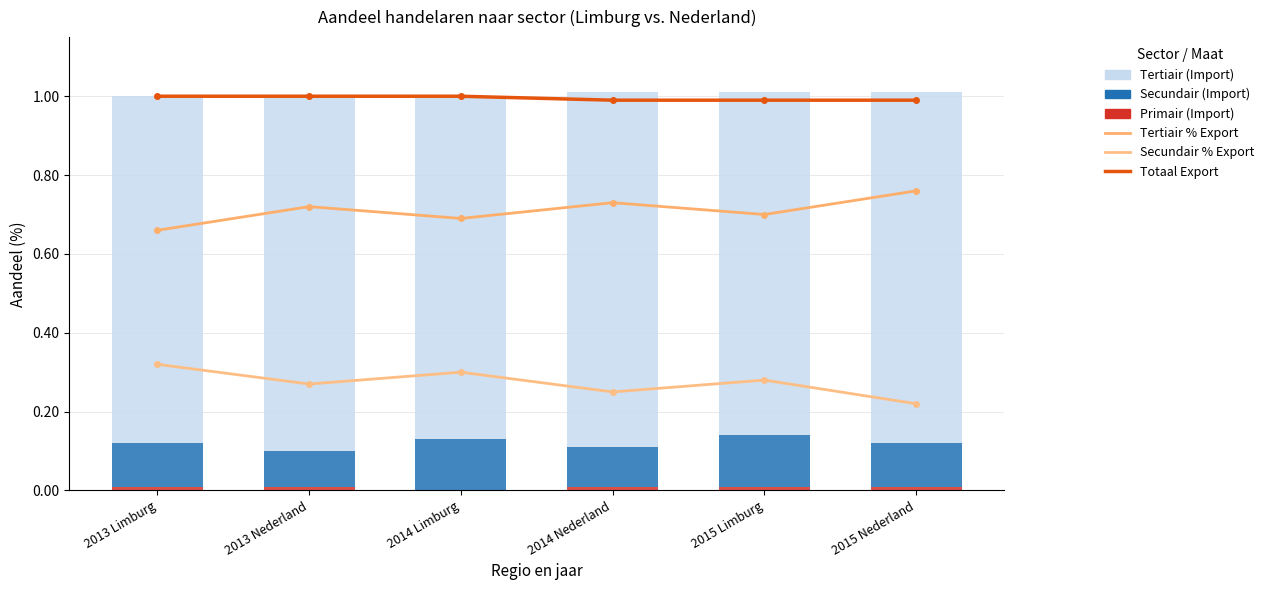

True or false: Tertiair (Import) has a value of 0.9 at 2013 Limburg.

True